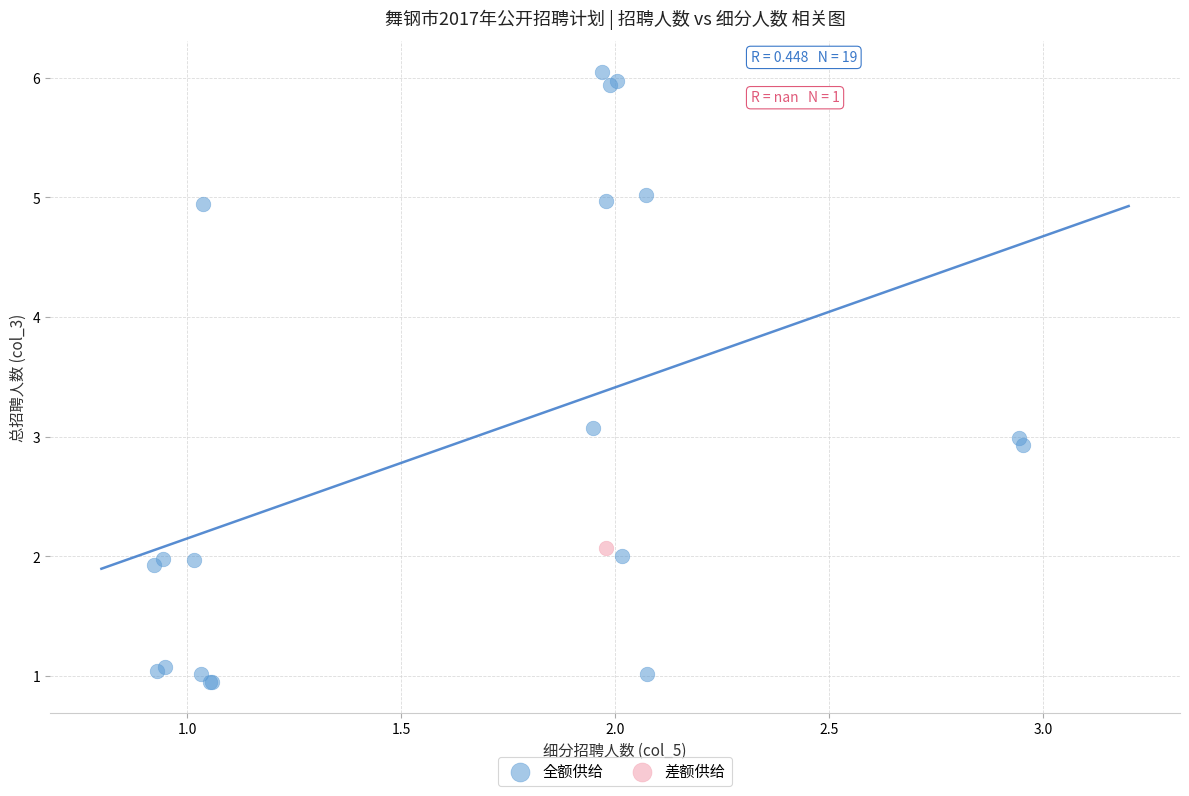

What are all the series names shown in the legend?

全额供给, 差额供给